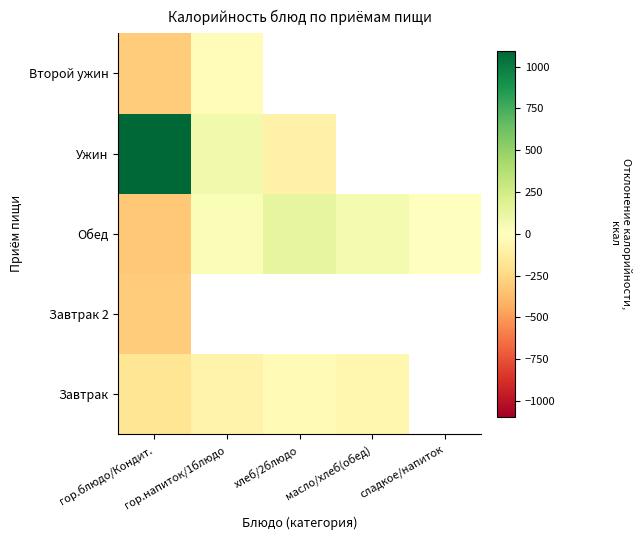

Rank the series by their maximum value, from lowest to highest.

Завтрак 2, Завтрак, Второй ужин, Обед, Ужин